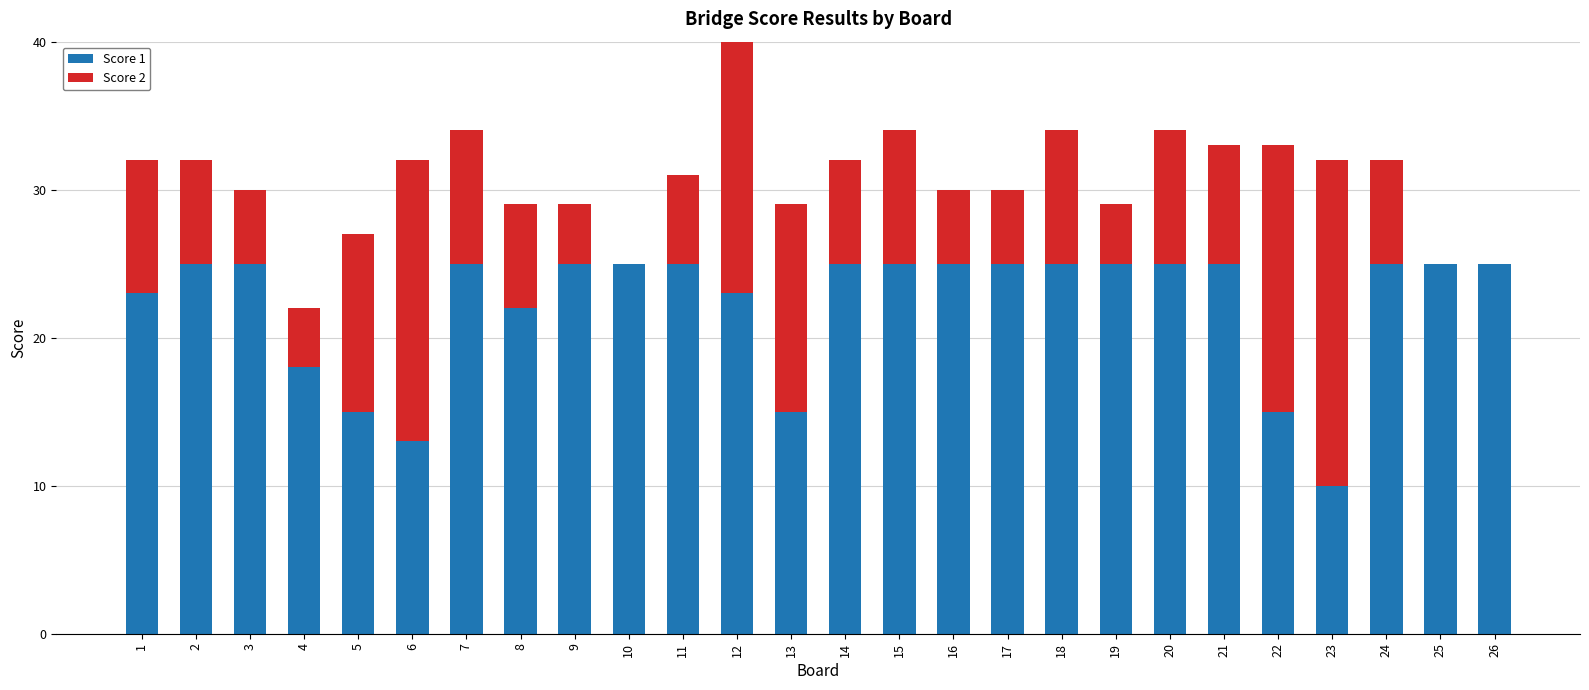

Reading right to left, what are all the values shown in this chart?

Score 1: 25	25	25	10	15	25	25	25	25	25	25	25	25	15	23	25	25	25	22	25	13	15	18	25	25	23
Score 2: 0	0	7	22	18	8	9	4	9	5	5	9	7	14	18	6	0	4	7	9	19	12	4	5	7	9